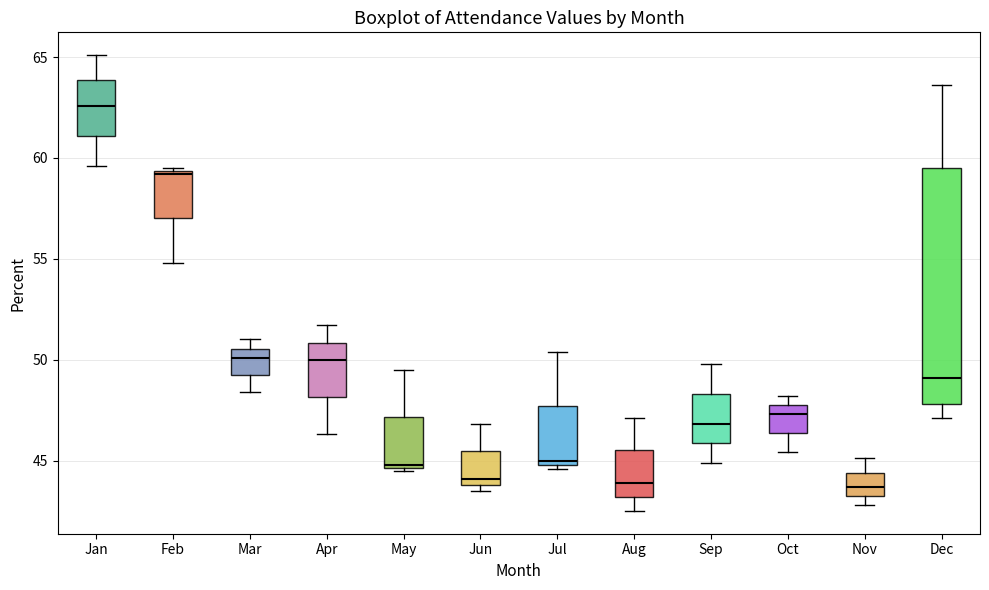

Where is the upper edge of the box for Jan on the y-axis? The values are not printed on the chart, so give them approximately, as read against the axis.

64.0